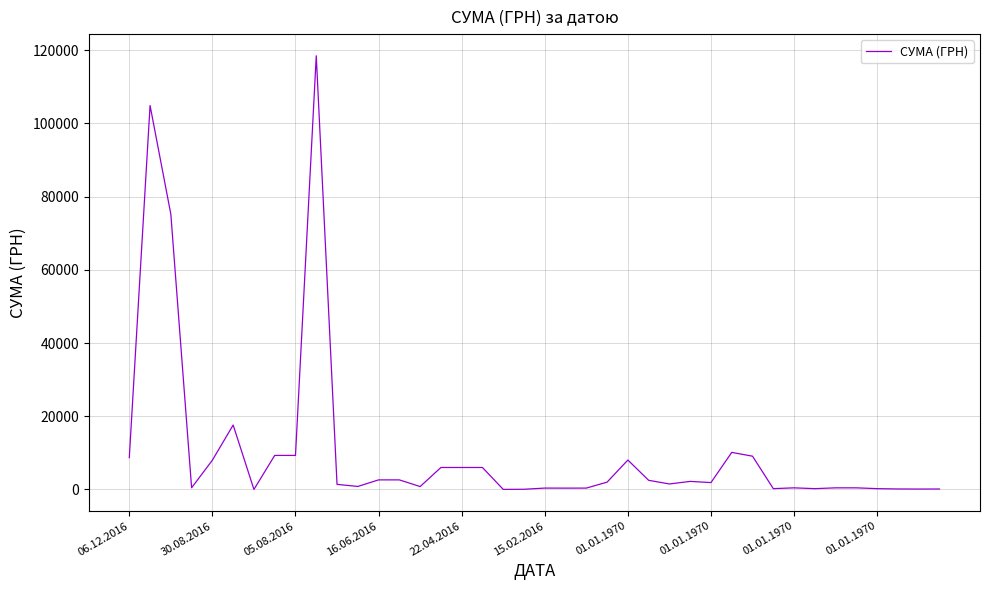

True or false: the data has more than 1 interior local peaks.

True